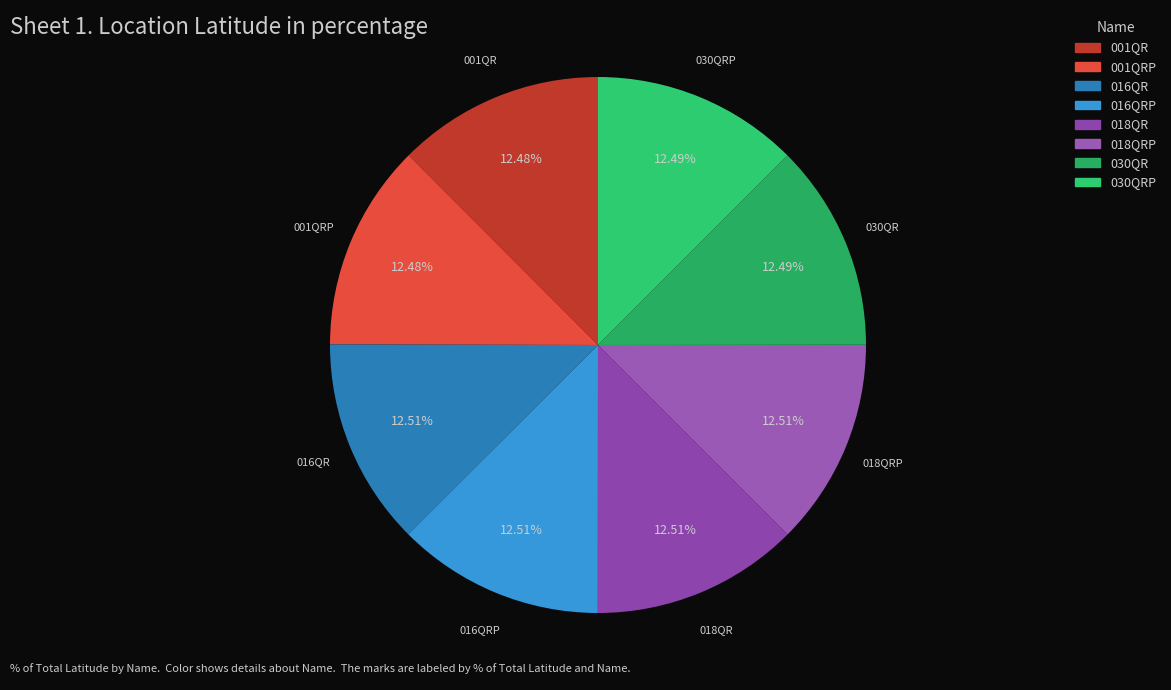

Is there a majority slice in this chart?

No